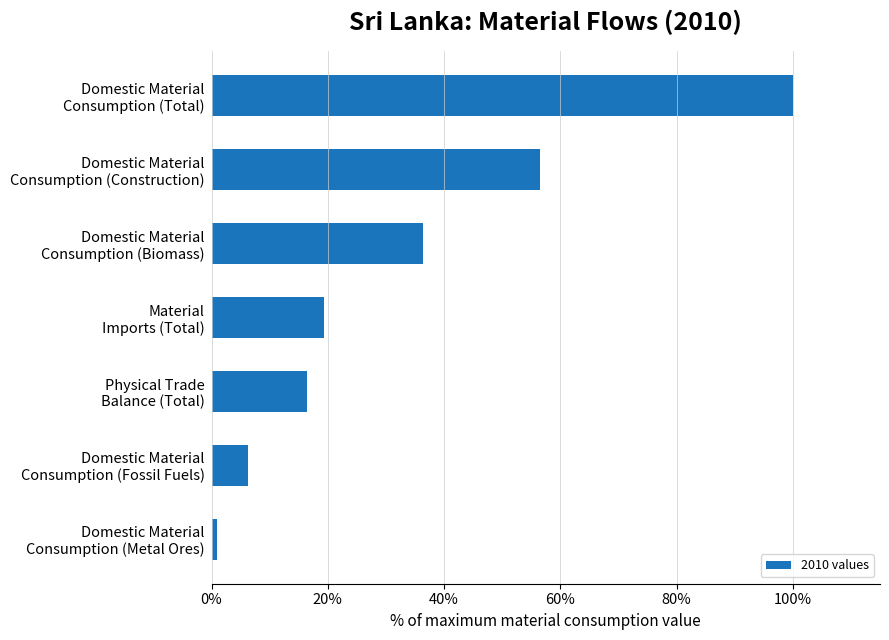

What is the value of the 5th bar from the top?

16.4